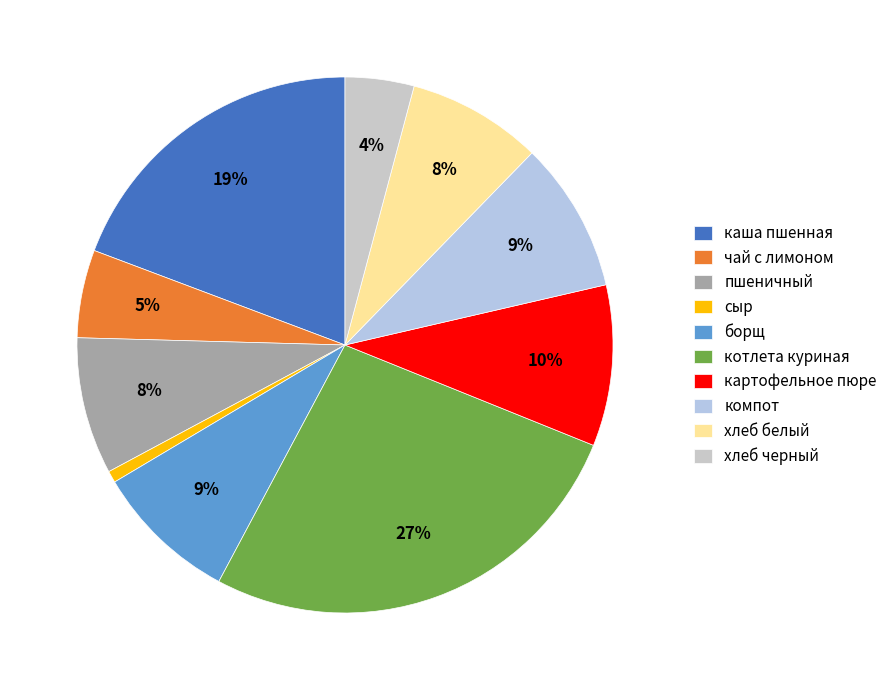

Is there a majority slice in this chart?

No